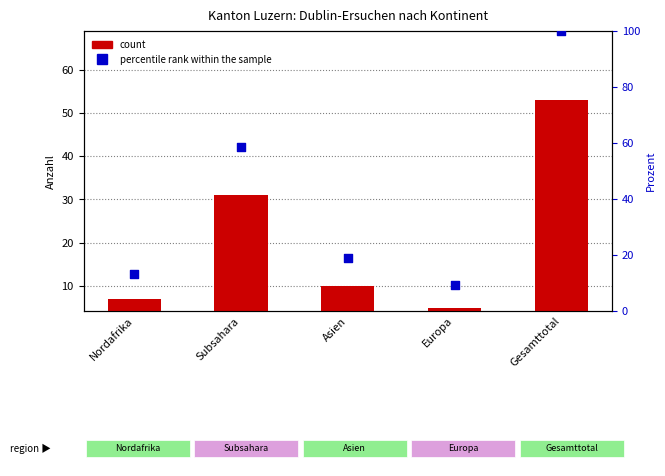

Which series has the largest total across all categories?

percentile rank within the sample